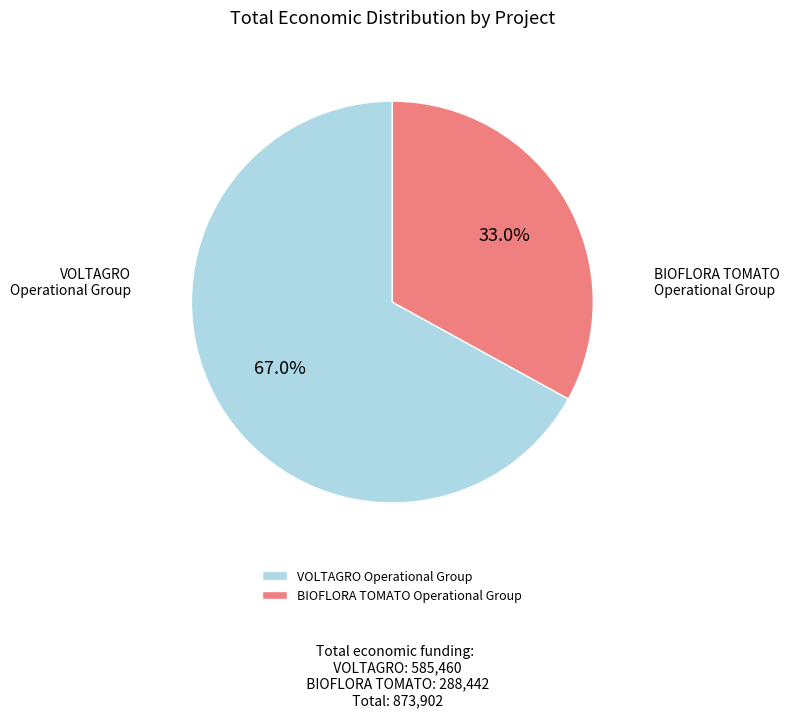

Between VOLTAGRO Operational Group and BIOFLORA TOMATO Operational Group, which is larger?

VOLTAGRO Operational Group